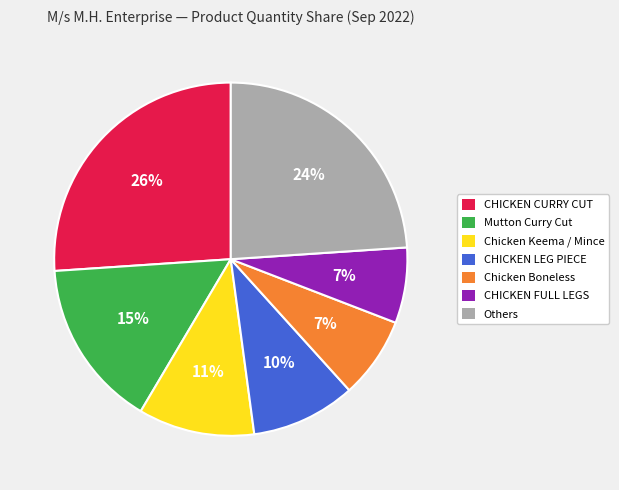

To the nearest percent, what is the average slice percentage?

14%